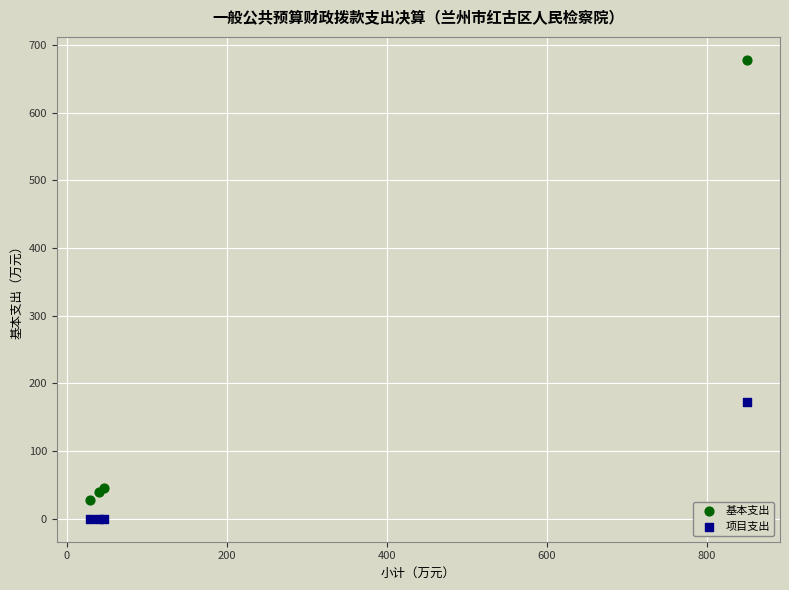

Across all series, what Y value is closest to 338?

172.4